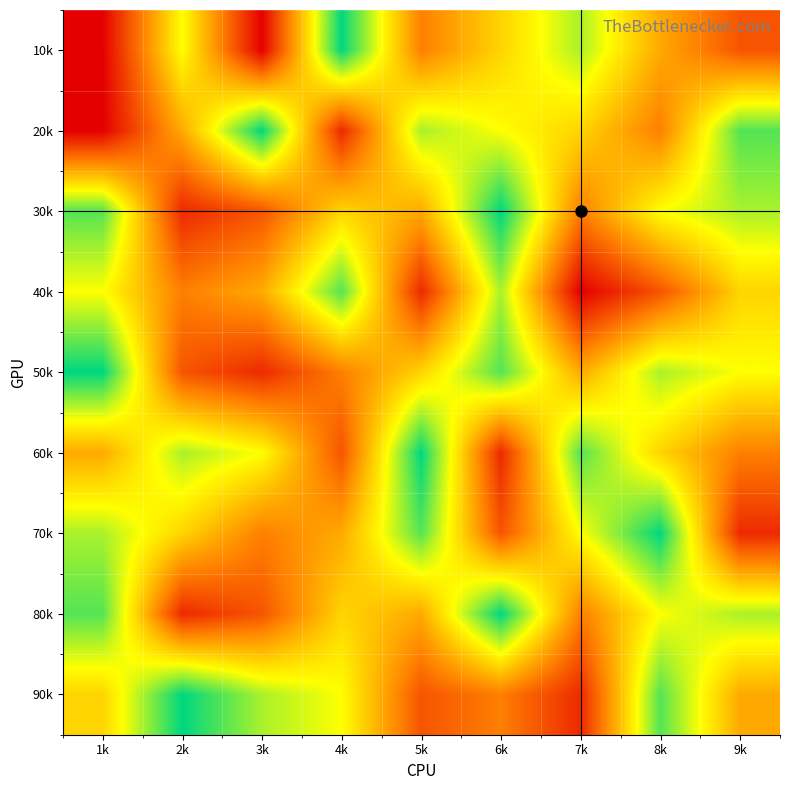

At which category does the chart reach its minimum across all series?

1k